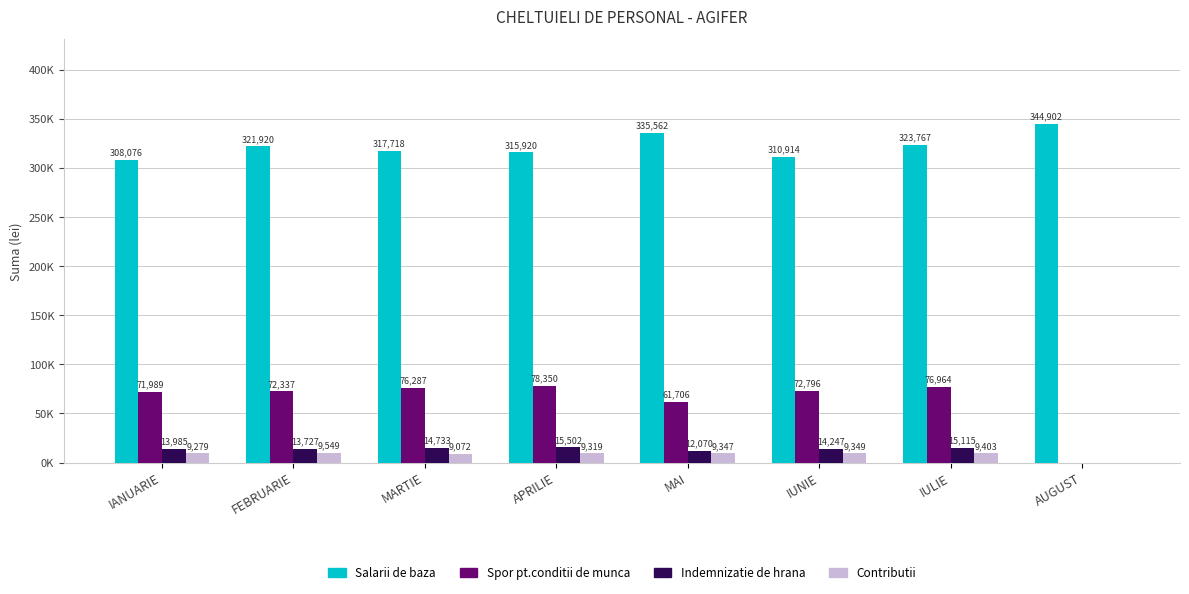

What is the minimum value for Salarii de baza?

308076